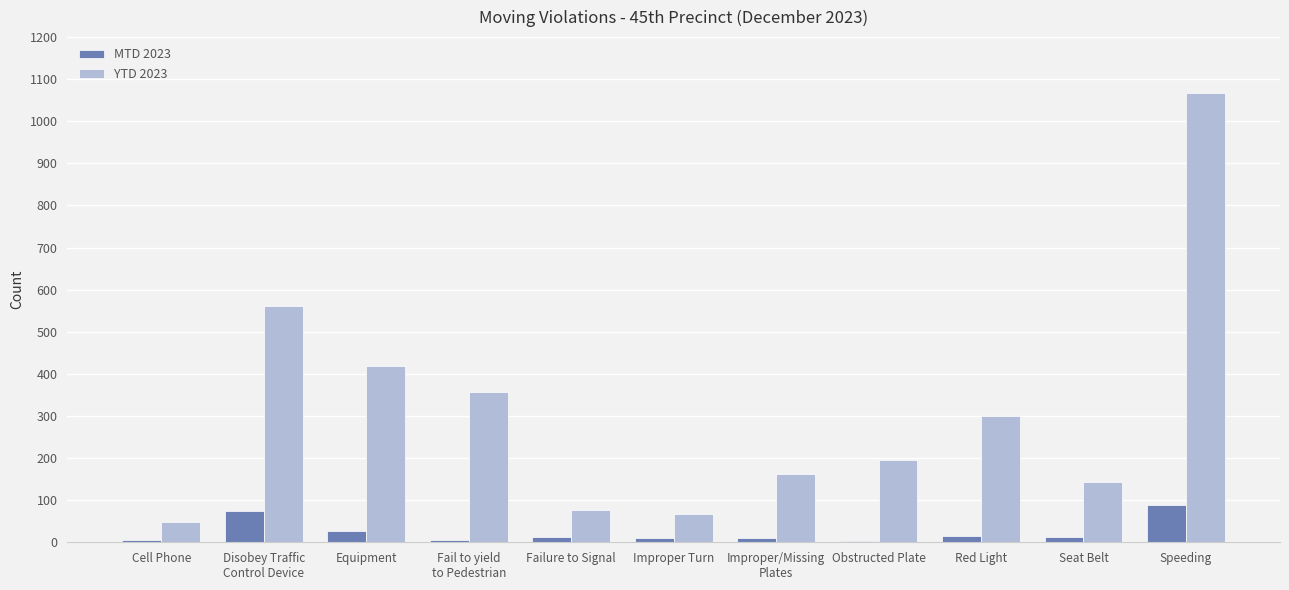

Which label corresponds to the largest value in the chart?

Speeding